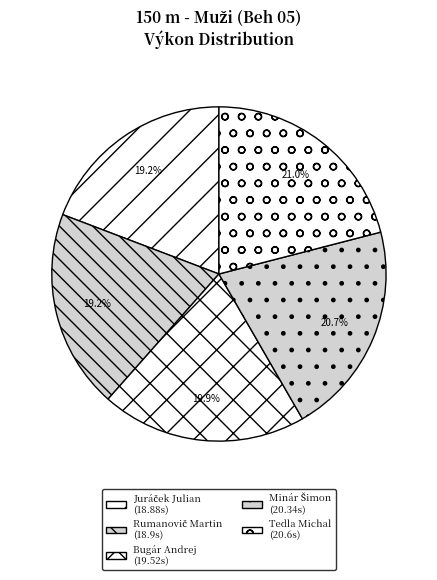

Which category has the biggest portion of the pie?

Tedla Michal